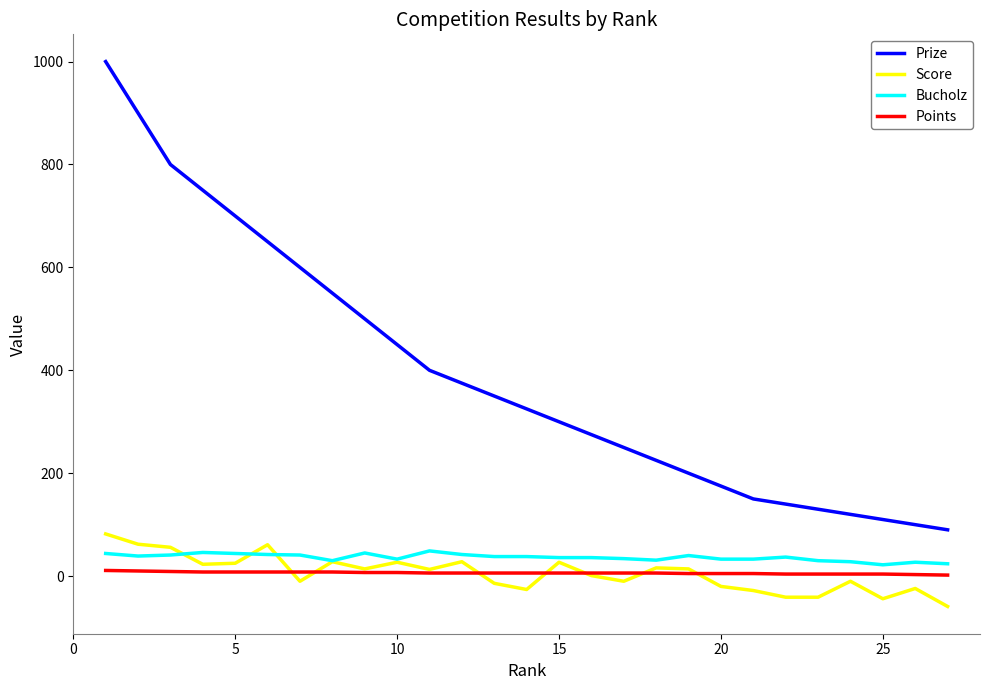

Which series has the largest range (max minus min)?

Prize